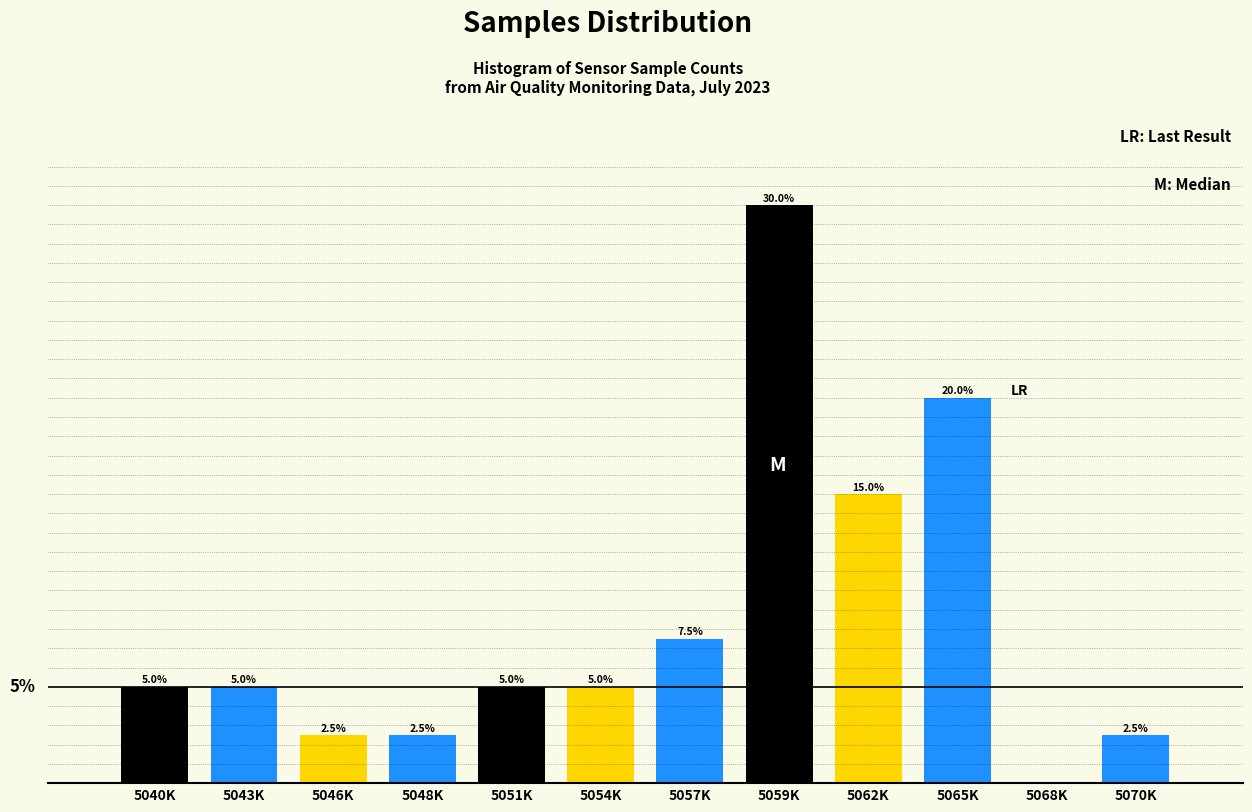

At which label is the value closest to 15?

5062K